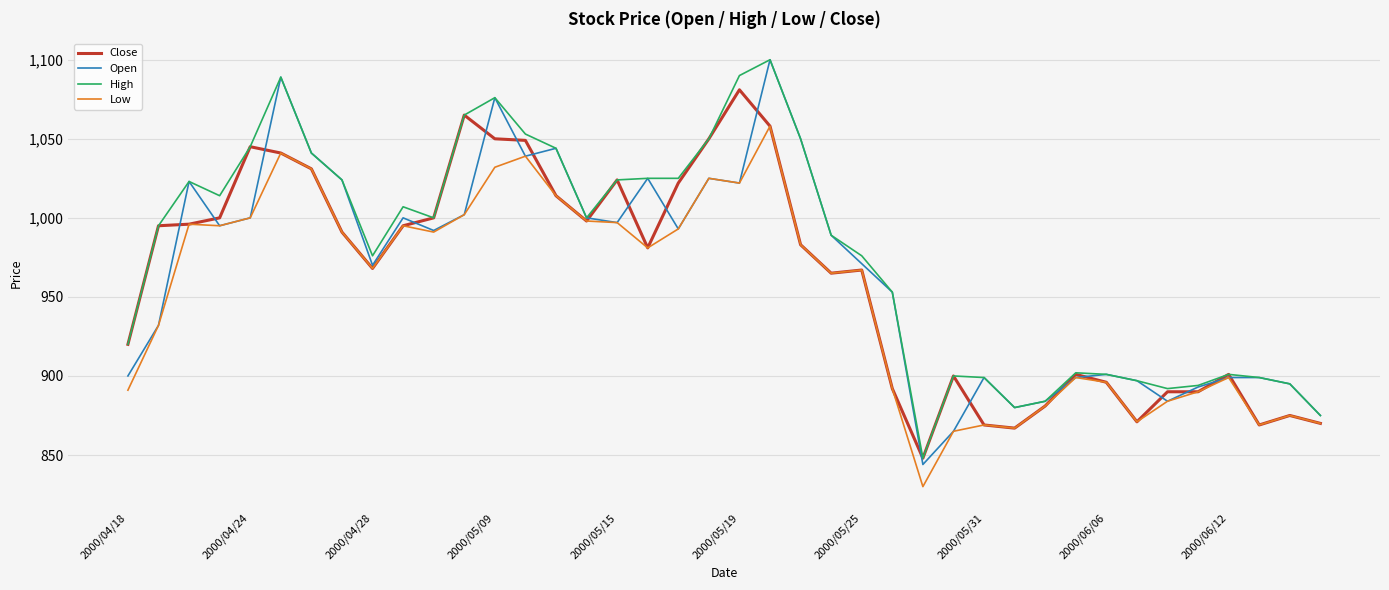

Which series has the widest spread of values?

Open